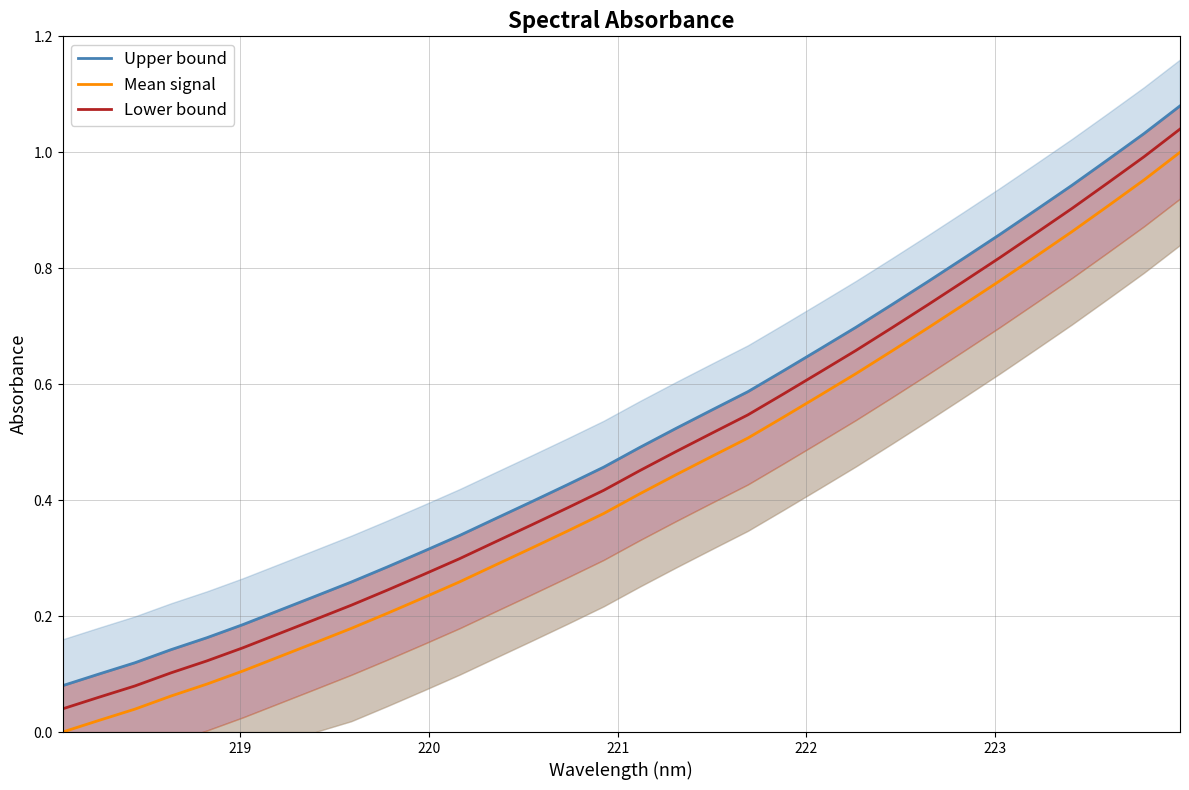

What is the highest value of the Upper bound series?

1.1